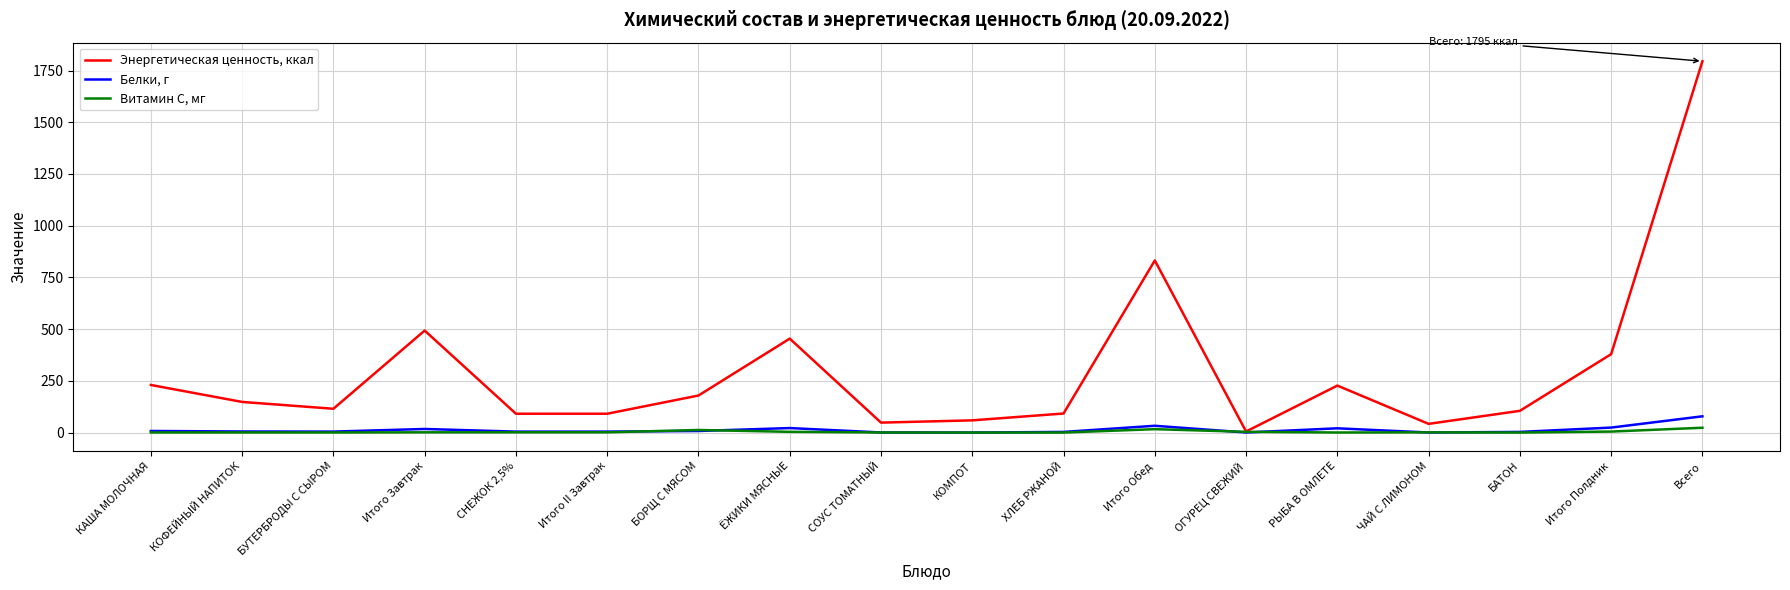

The value of Белки, г at БАТОН is 3.0. True or false?

True